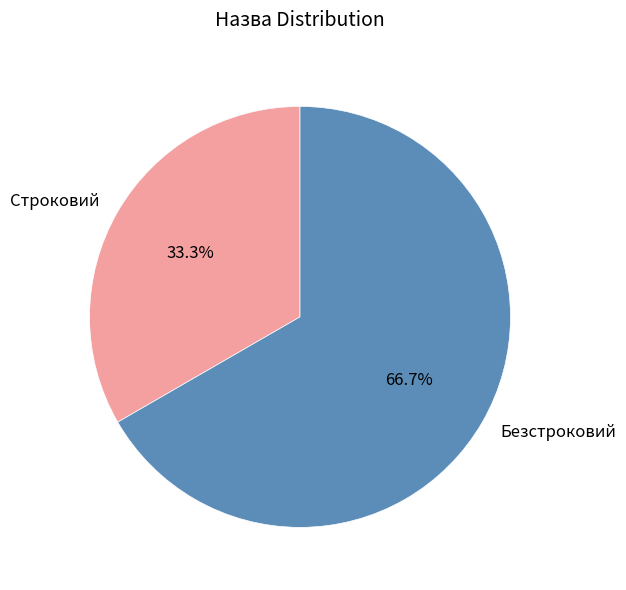

Approximately how many times larger is the value at Безстроковий compared to Строковий?

2.0